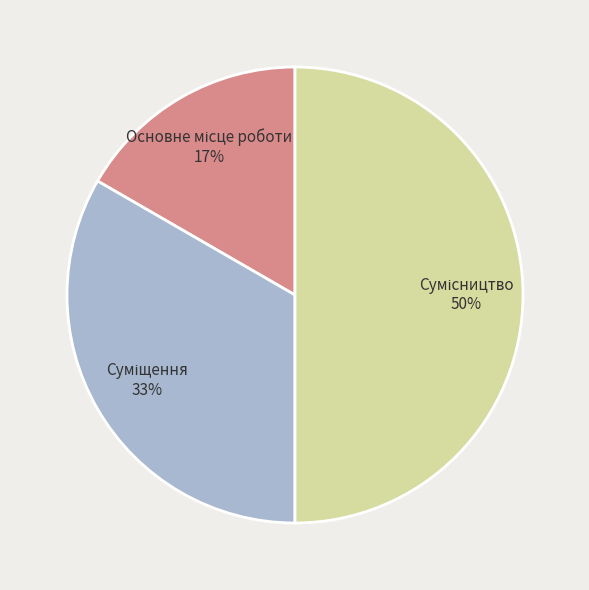

To the nearest percent, what is the difference between the largest and smallest slice percentages?

33%